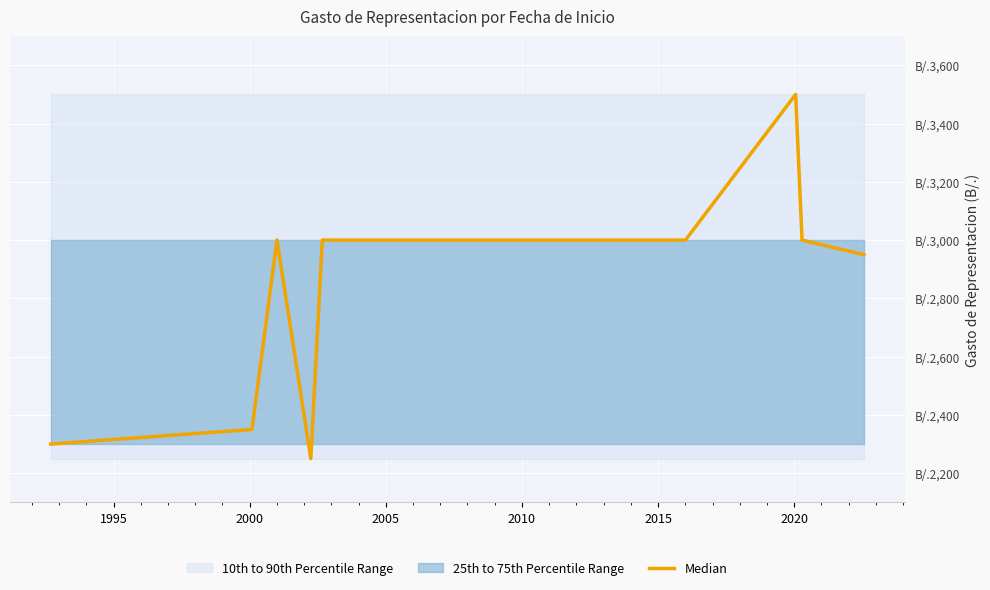

Is this an area chart (filled region under the line)?

No